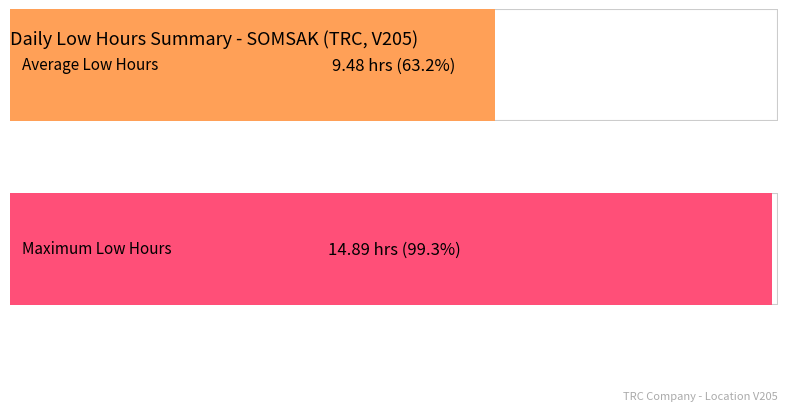

What is the change in value from 1 to 9?

-1.9